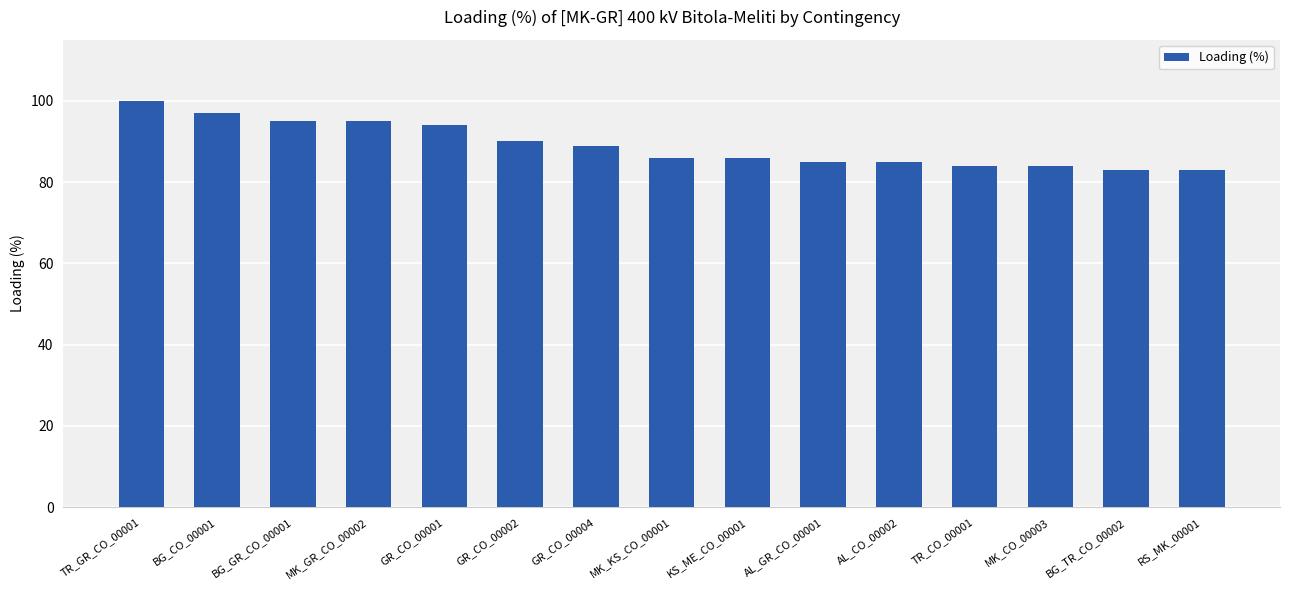

What is the smallest value displayed?

83